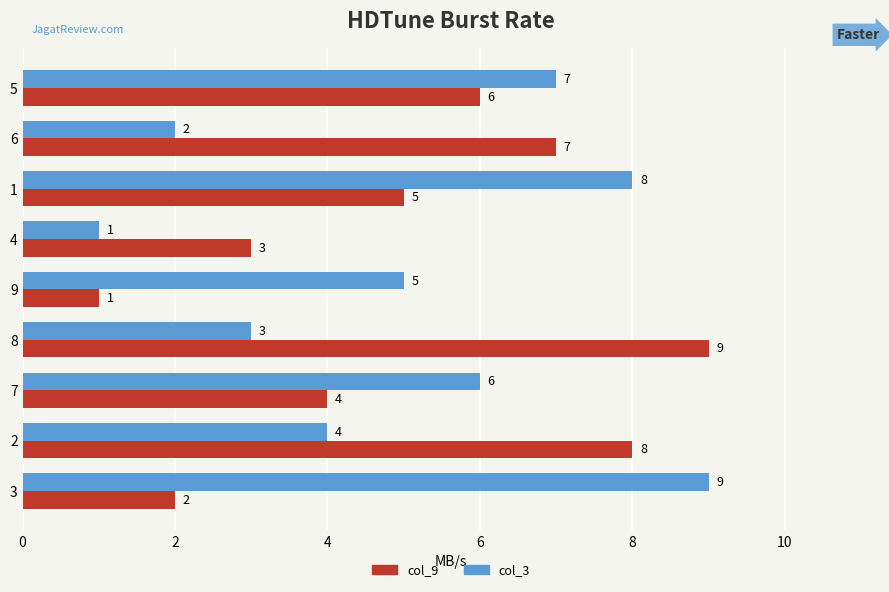

What is the difference between the second highest and minimum values in the col_3 series?

7